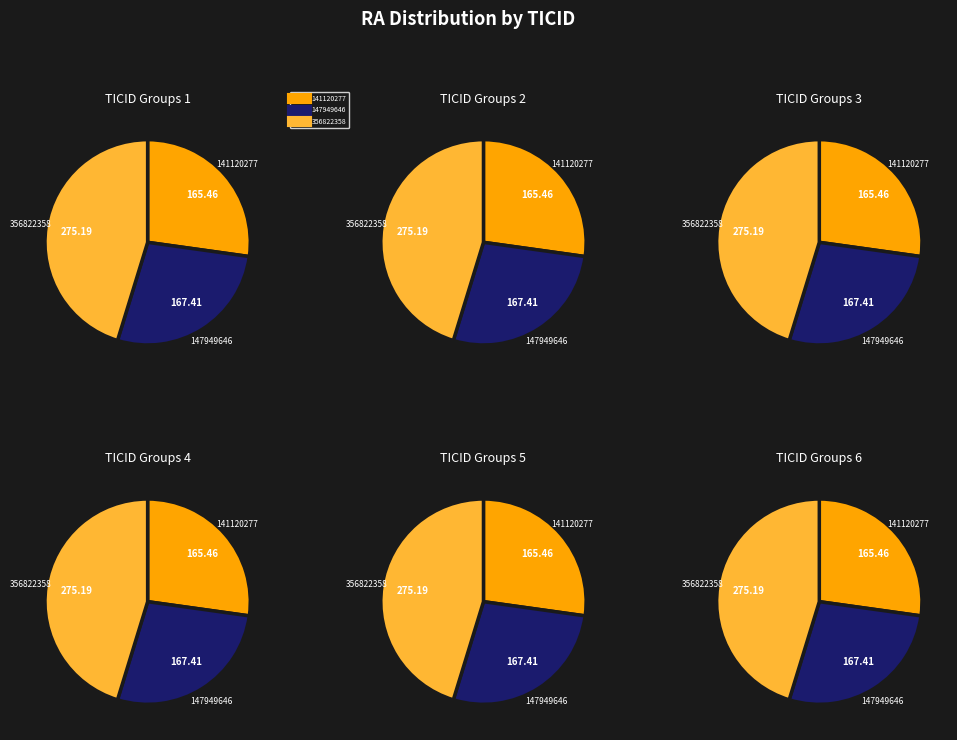

To the nearest percent, what percentage of the pie is 147949646?

28%